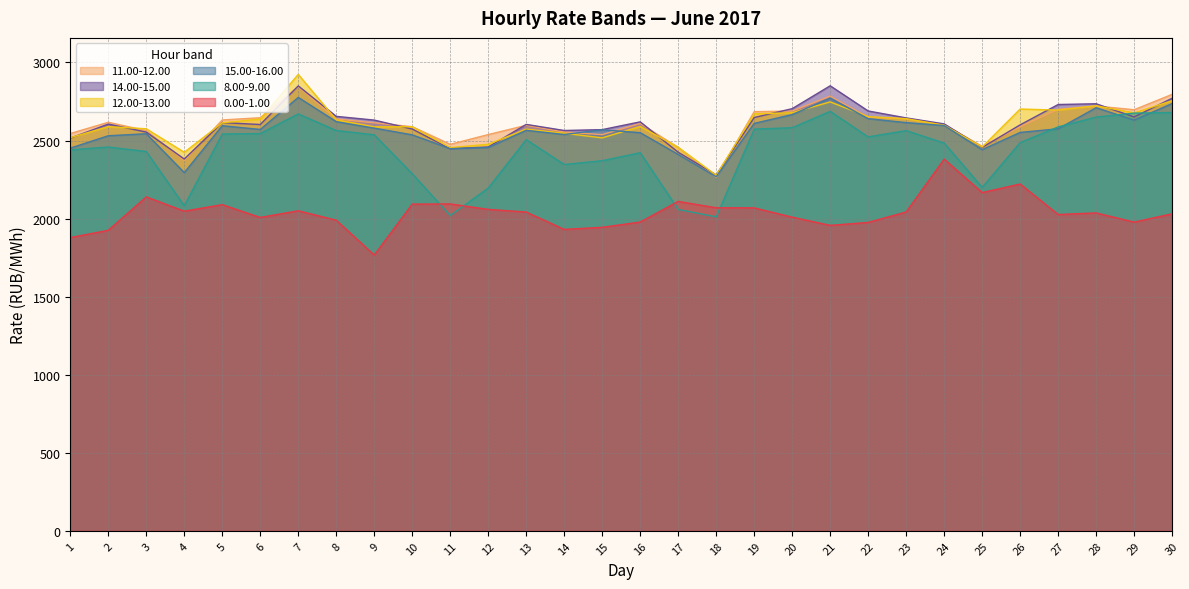

What is the value of the 11.00-12.00 point at the 21st from the left?

2784.1